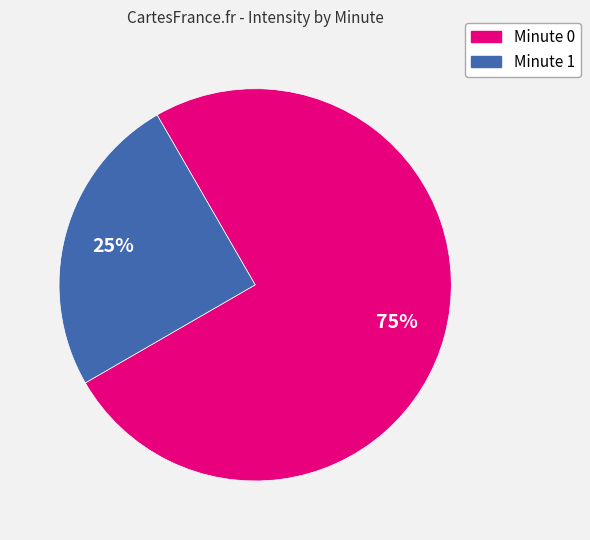

Is there any slice that represents more than half of the pie?

Yes